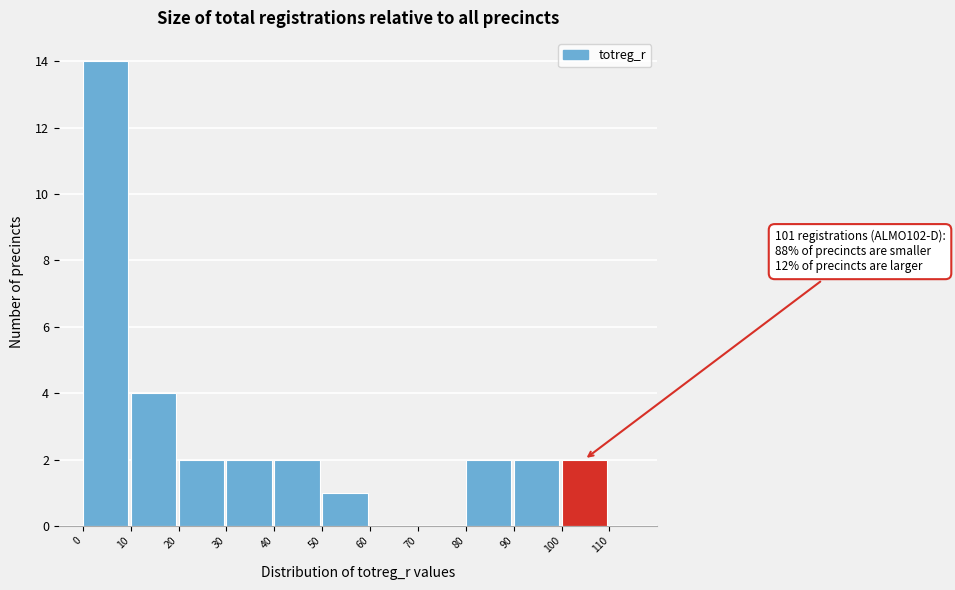

Over which range of the x-axis is the bar tallest?

0 to 10